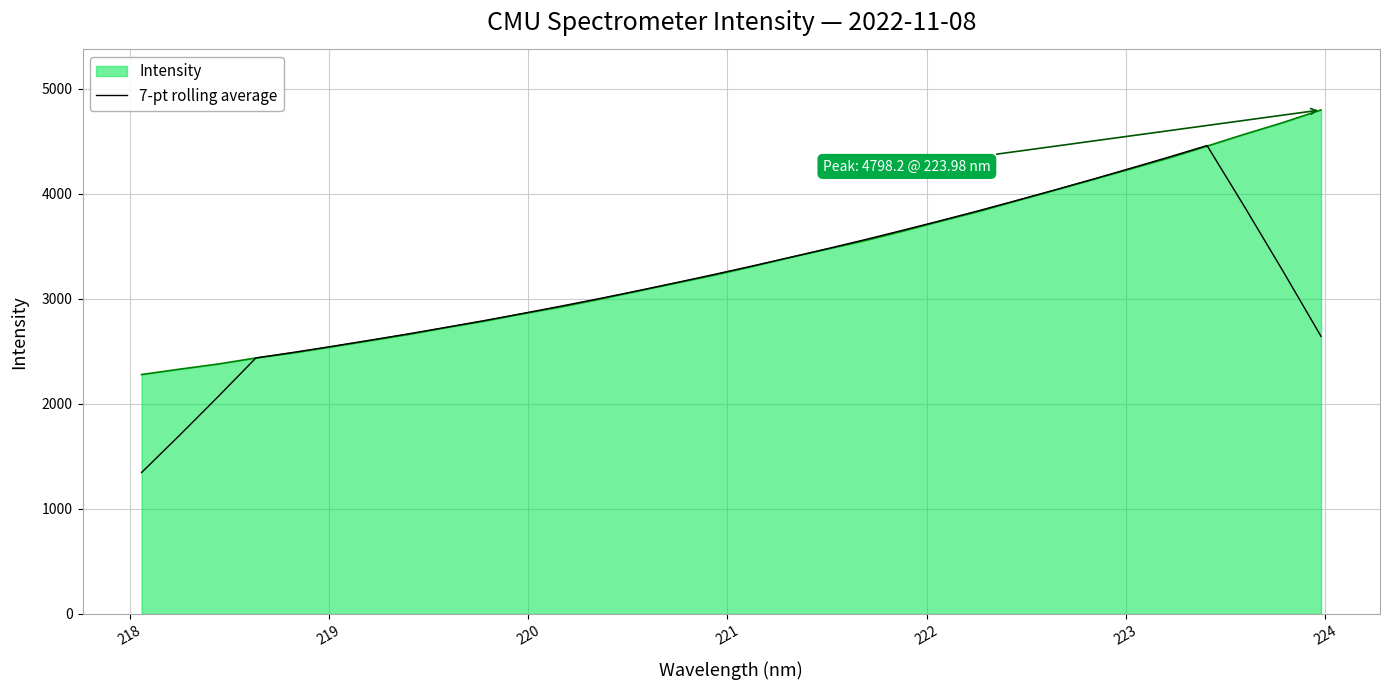

What is the maximum value for Intensity?

4798.2